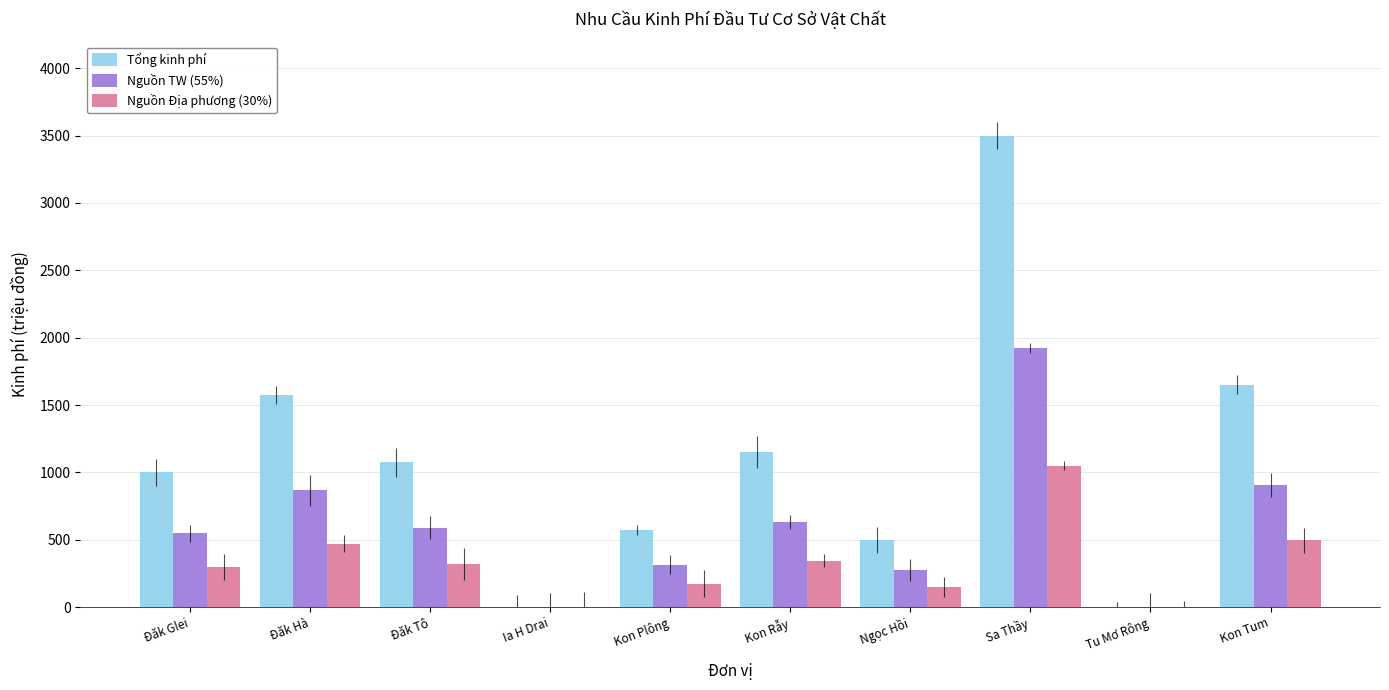

The Tổng kinh phí series shows -2321.5 at Ia H Drai. True or false?

False